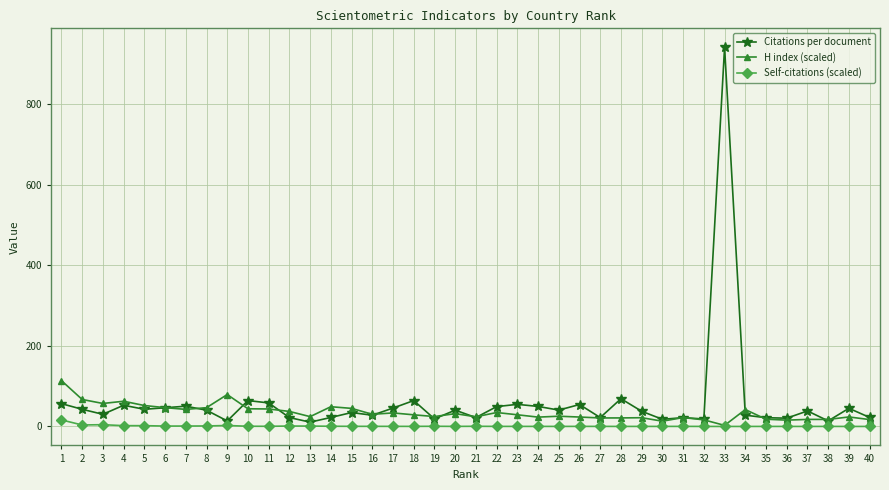

How many lines are shown in the chart?

3